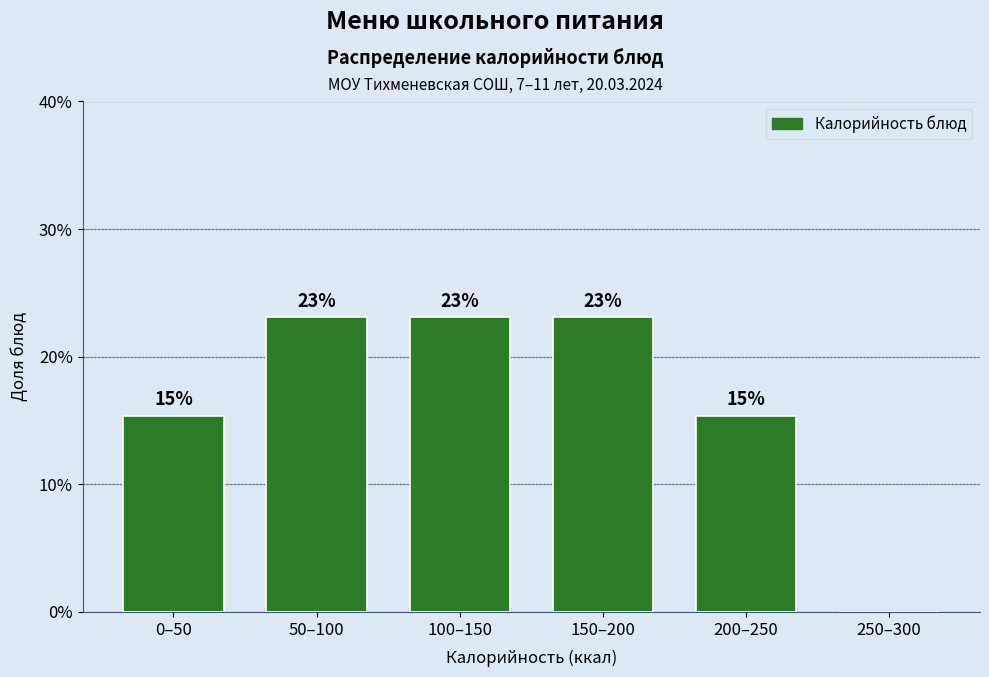

What is the greatest value displayed?

23.1